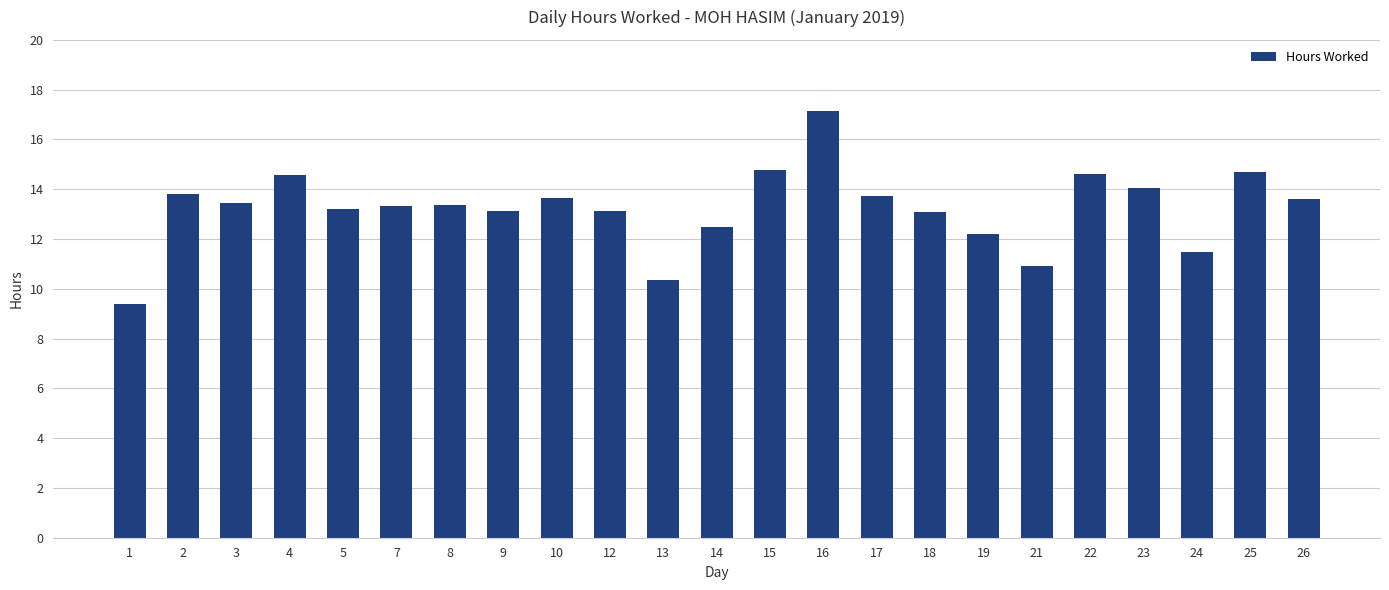

What is the difference between the second highest and second lowest values?

4.4